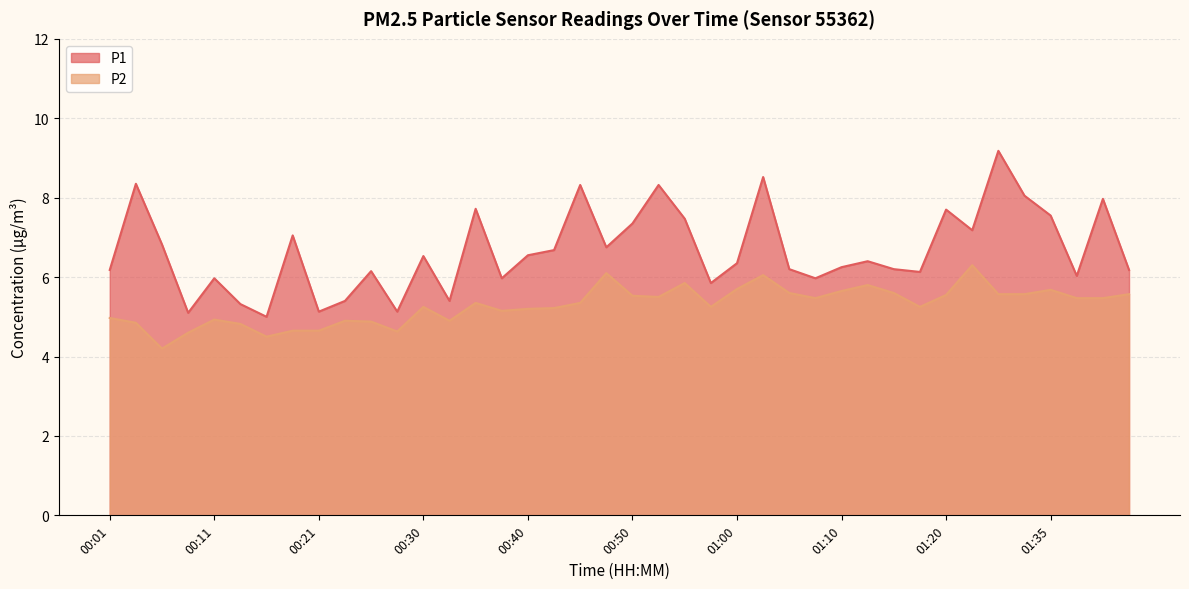

Reading left to right, transcribe all the data shown in this chart.

P1: 6.2	8.3	6.8	5.1	6.0	5.3	5.0	7.0	5.1	5.4	6.2	5.1	6.5	5.4	7.7	6.0	6.5	6.7	8.3	6.8	7.3	8.3	7.5	5.8	6.3	8.5	6.2	6.0	6.2	6.4	6.2	6.1	7.7	7.2	9.2	8.1	7.5	6.0	8.0	6.2
P2: 5.0	4.8	4.2	4.6	4.9	4.8	4.5	4.7	4.7	4.9	4.9	4.6	5.2	4.9	5.3	5.2	5.2	5.2	5.3	6.1	5.5	5.5	5.8	5.2	5.7	6.0	5.6	5.5	5.7	5.8	5.6	5.2	5.5	6.3	5.6	5.6	5.7	5.5	5.5	5.6